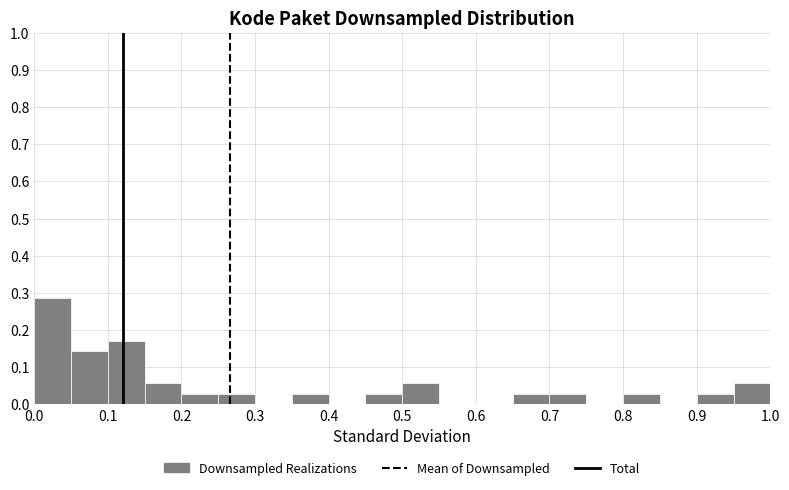

Reading left to right, list every bar in this chart as the range it spans on the x-axis followed by its height. The values are not printed on the chart, so give them approximately, as read against the axis.

0.00 to 0.05: 0.29
0.05 to 0.10: 0.14
0.10 to 0.15: 0.17
0.15 to 0.20: 0.06
0.20 to 0.25: 0.03
0.25 to 0.30: 0.03
0.30 to 0.35: 0
0.35 to 0.40: 0.03
0.40 to 0.45: 0
0.45 to 0.50: 0.03
0.50 to 0.55: 0.06
0.55 to 0.60: 0
0.60 to 0.65: 0
0.65 to 0.70: 0.03
0.70 to 0.75: 0.03
0.75 to 0.80: 0
0.80 to 0.85: 0.03
0.85 to 0.90: 0
0.90 to 0.95: 0.03
0.95 to 1.00: 0.06